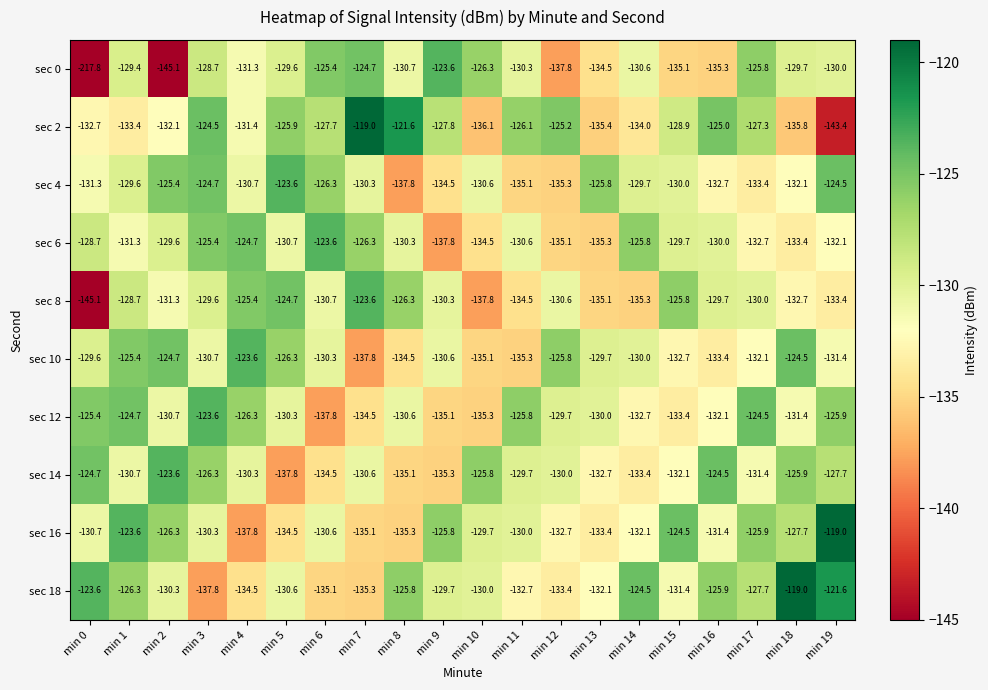

How many distinct data groups are displayed?

10